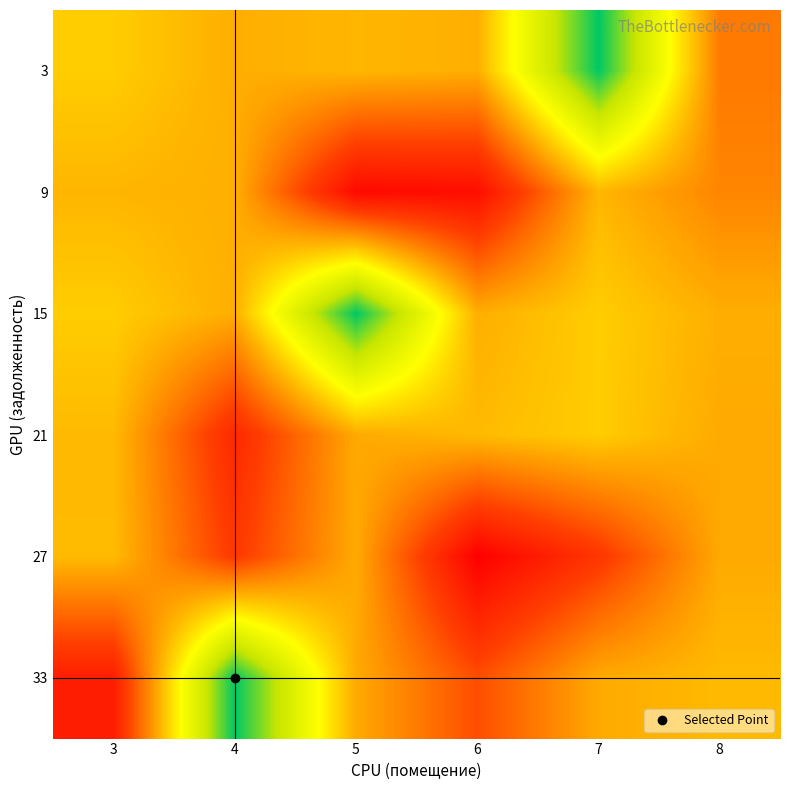

Reading left to right, transcribe all the data shown in this chart.

3: 3=5.1	4=5.7	5=5.6	6=5.7	7=0.0	8=6.8
9: 3=5.6	4=5.7	5=9.8	6=9.6	7=5.6	8=6.6
15: 3=5.1	4=5.8	5=0.0	6=5.7	7=5.1	8=5.7
21: 3=5.5	4=8.8	5=5.8	6=5.5	7=5.1	8=5.8
27: 3=5.5	4=8.3	5=5.8	6=10.1	7=8.4	8=5.8
33: 3=9.1	4=0.0	5=5.8	6=7.8	7=5.8	8=5.5